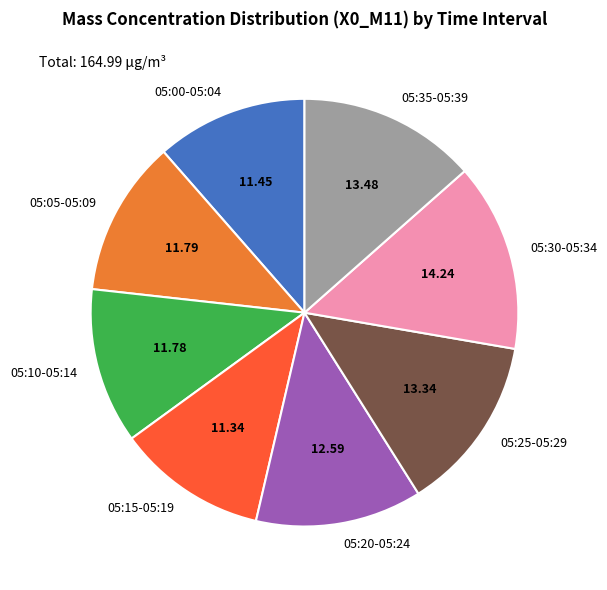

Combined, do 05:05-05:09 and 05:25-05:29 account for over 50%?

No